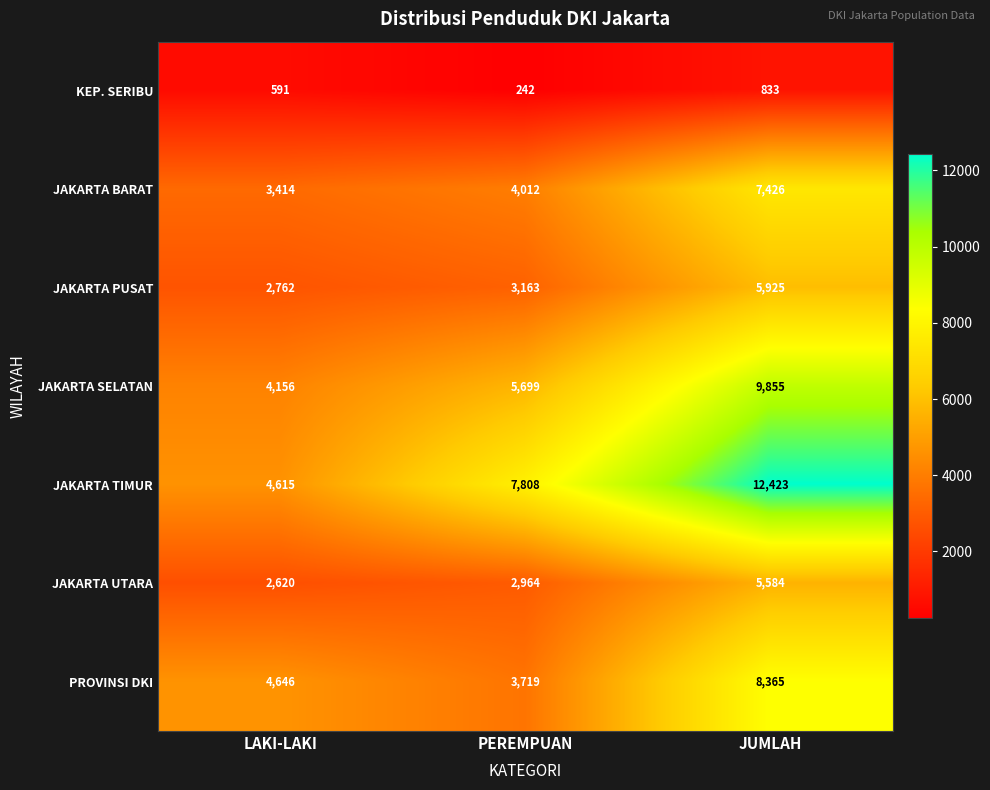

Count the JAKARTA TIMUR values in the range 4615 to 12423.

3